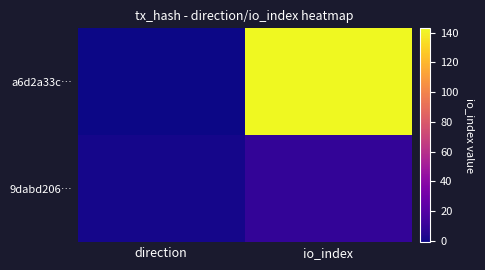

Which has a higher value, direction or io_index?

io_index